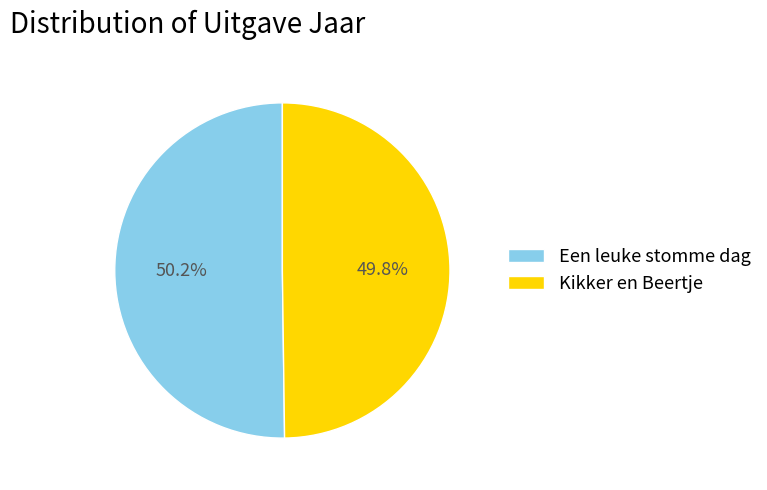

What is the ratio of the value at Een leuke stomme dag to the value at Kikker en Beertje?

1.0